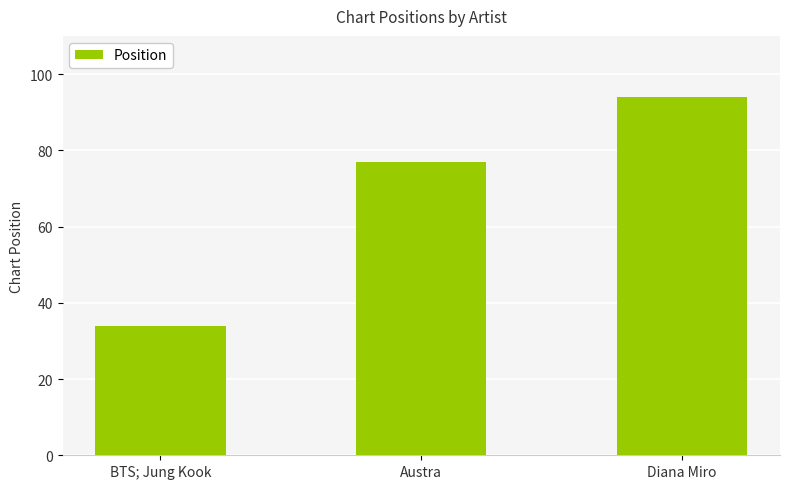

What is the ratio of the value at BTS; Jung Kook to the value at Austra?

0.4